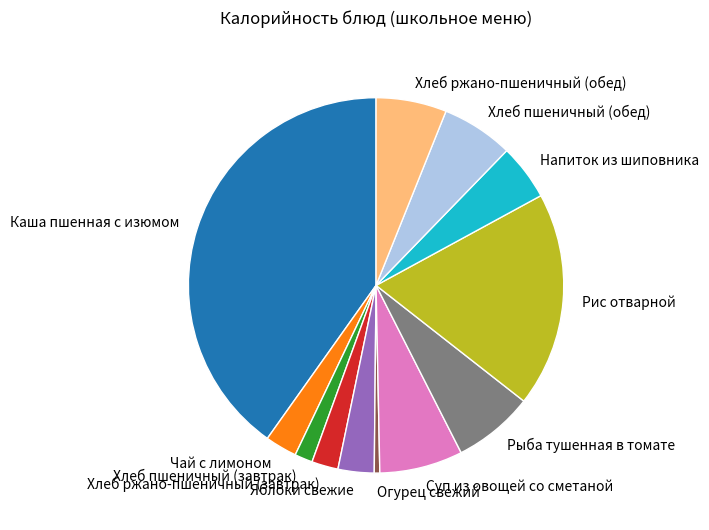

What is the smallest slice in the pie chart?

Огурец свежий